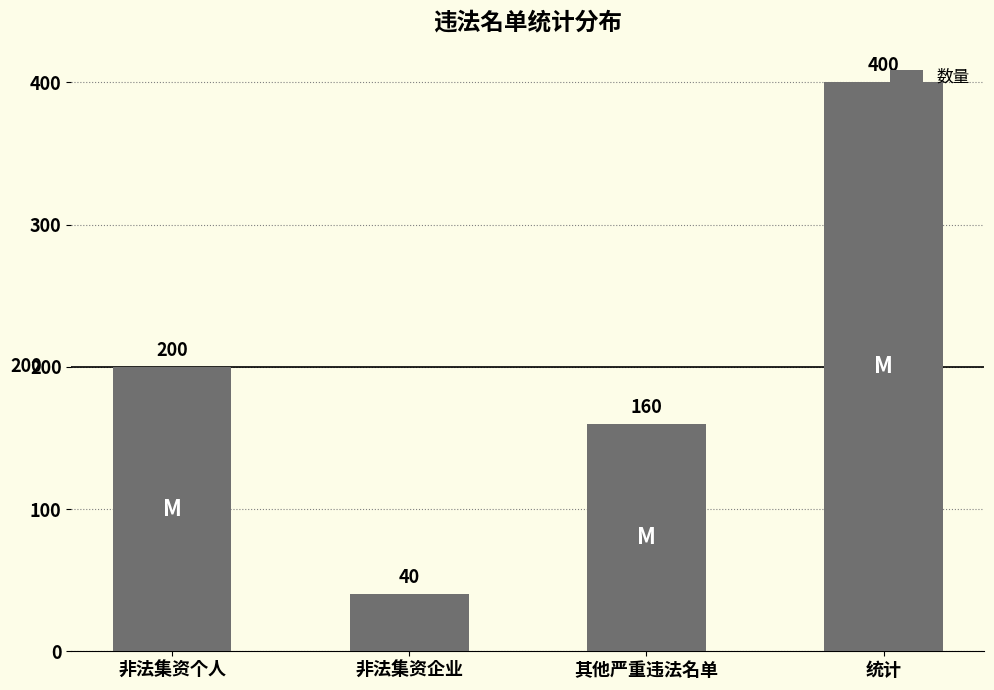

Rank the categories by value from highest to lowest.

统计, 非法集资个人, 其他严重违法名单, 非法集资企业